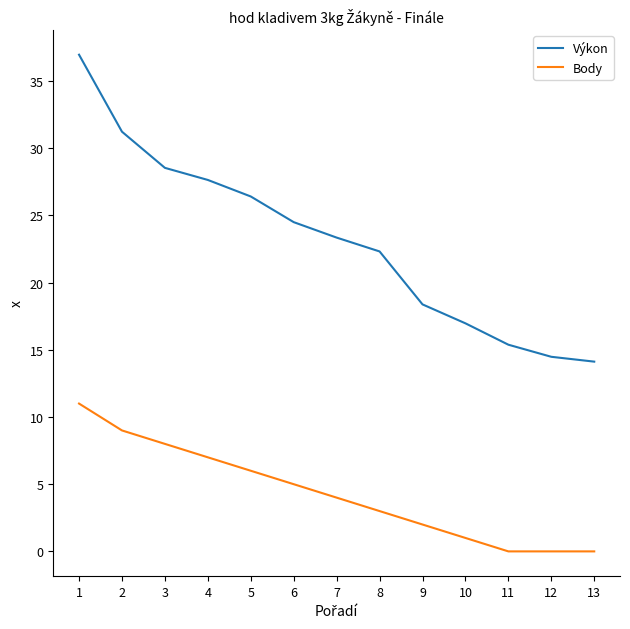

At how many categories does at least one series exceed 8?

13